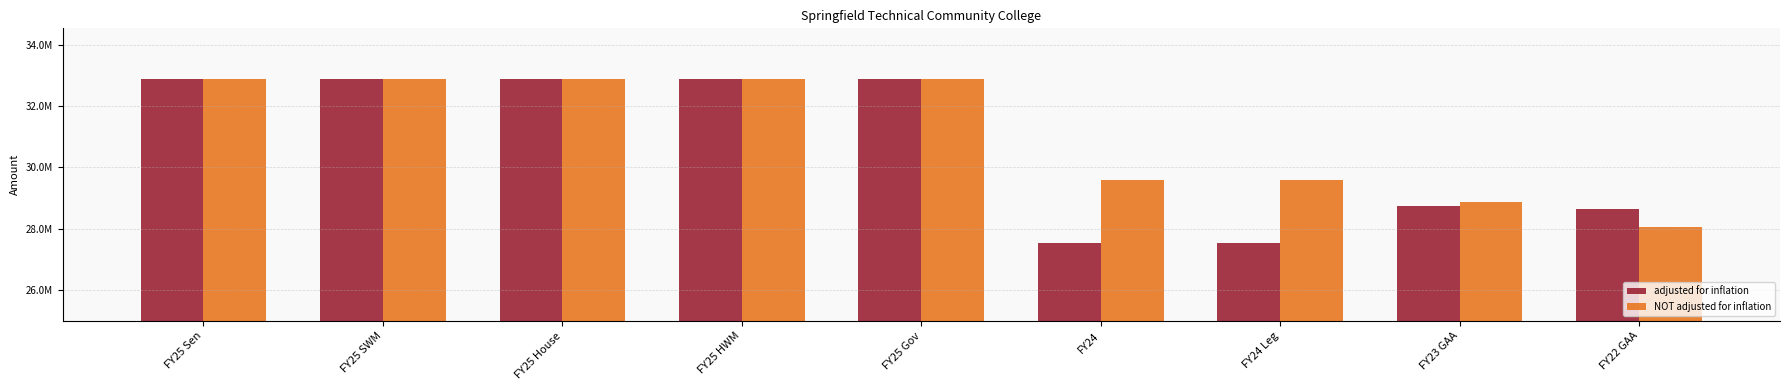

What are all the series names shown in the legend?

adjusted for inflation, NOT adjusted for inflation